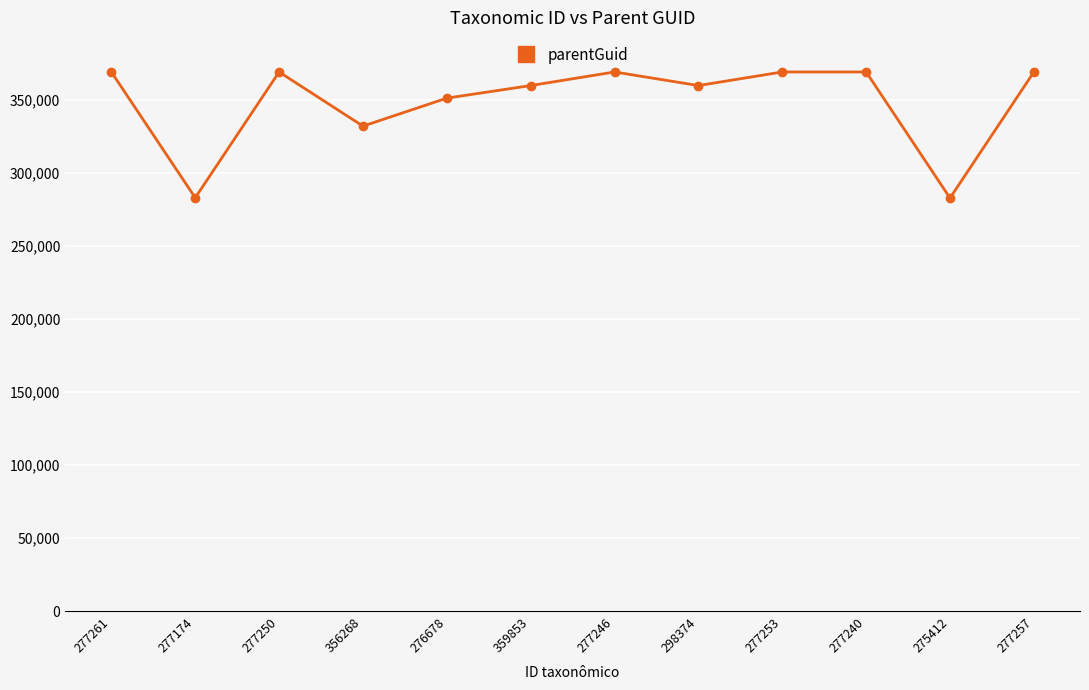

At which category does the data reach its first local valley?

277174